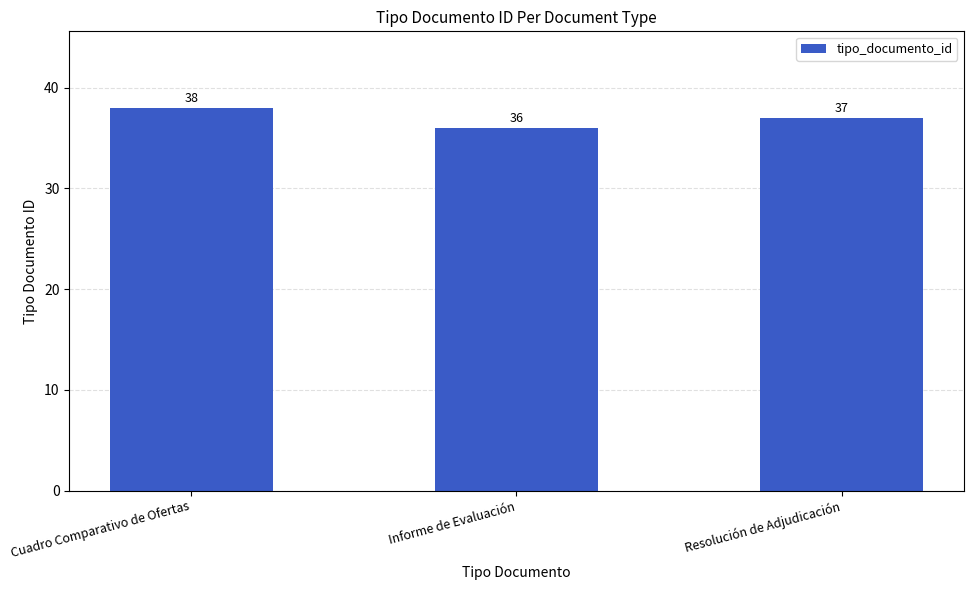

What position from the right is Informe de Evaluación?

2